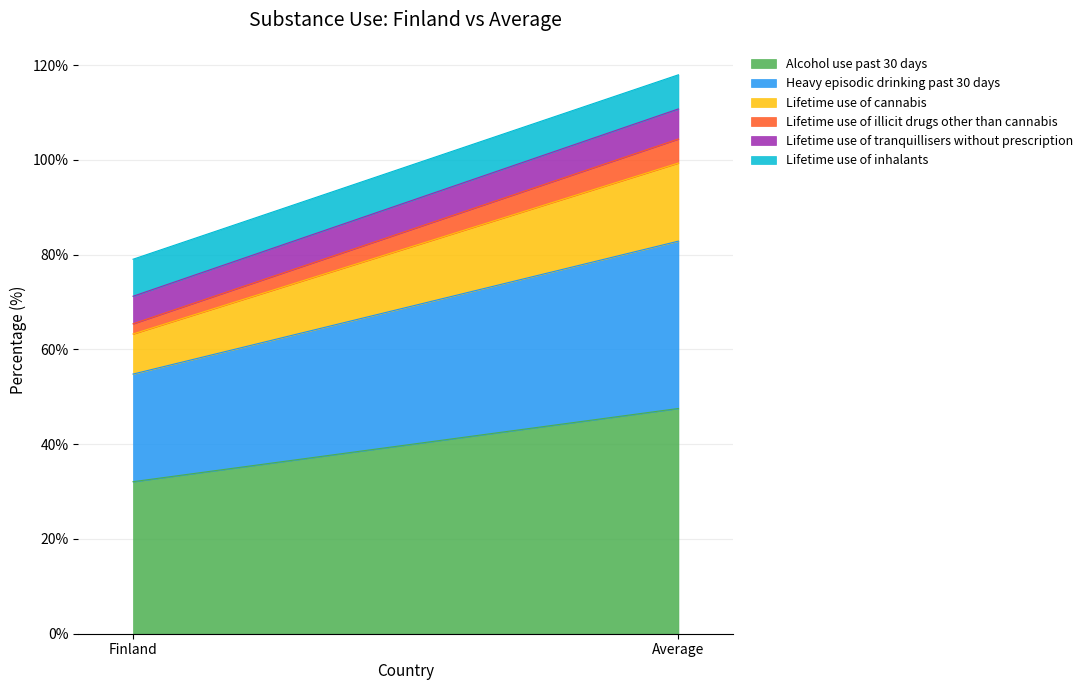

What is the value of the Heavy episodic drinking past 30 days point at the 2nd from the left?

35.3